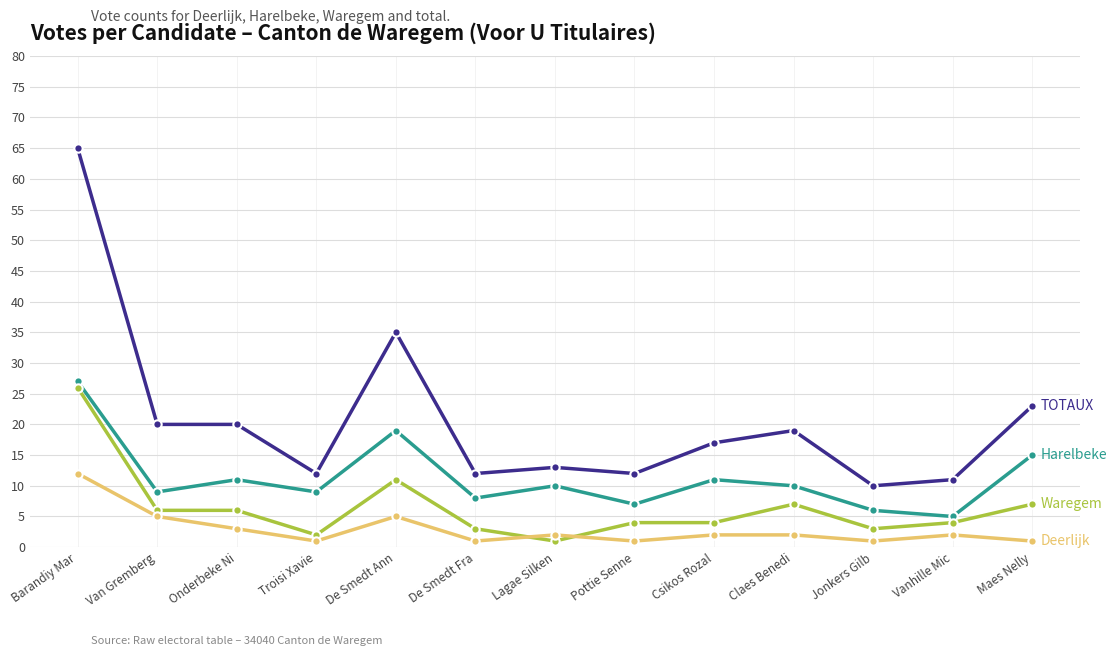

What is the total value across all series at Csikos Rozal?

34